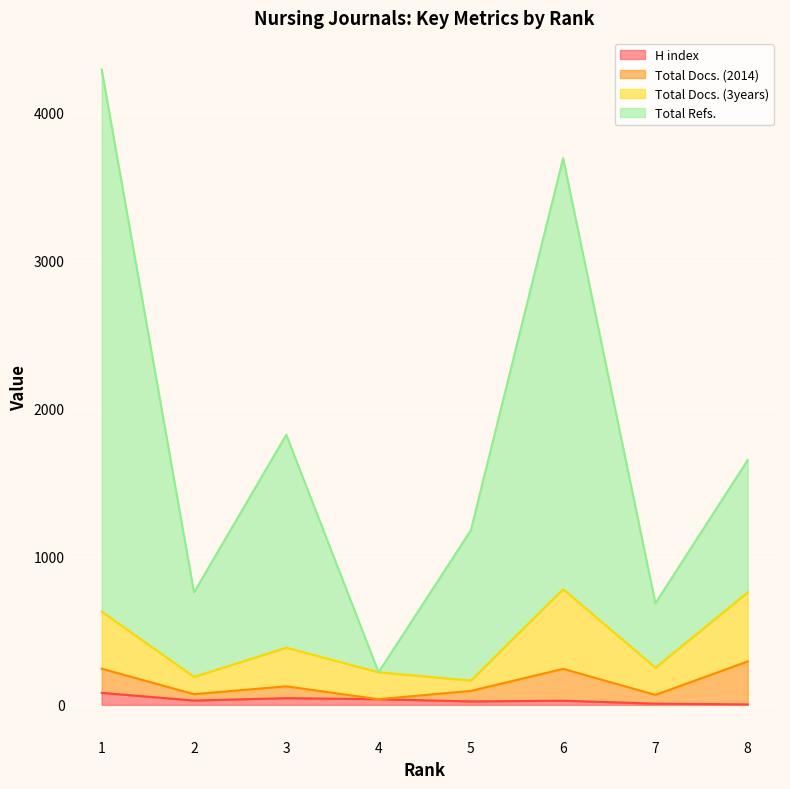

Does the chart display data point markers on the line(s)?

No